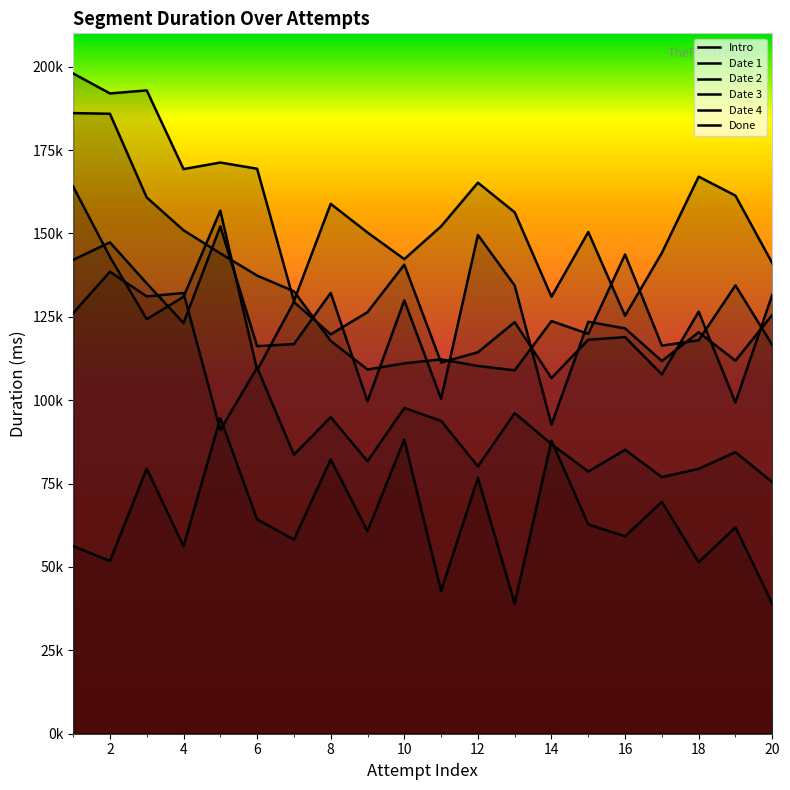

At which category is the sum across all series the highest?

1